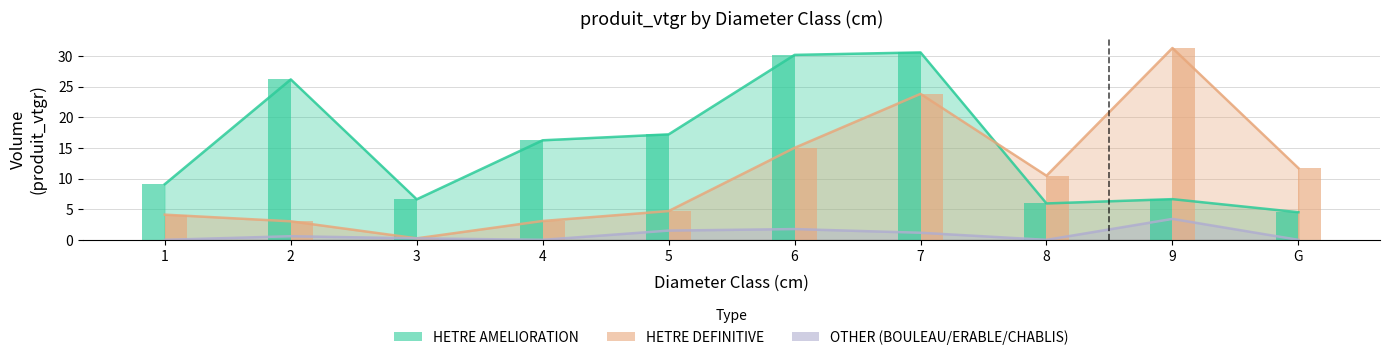

How many data points in HETRE DEFINITIVE are above 10?

5